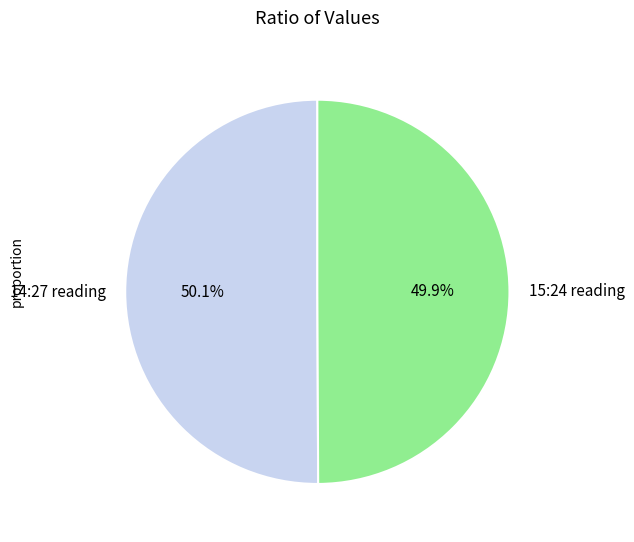

To the nearest percent, what is the average slice percentage?

50%